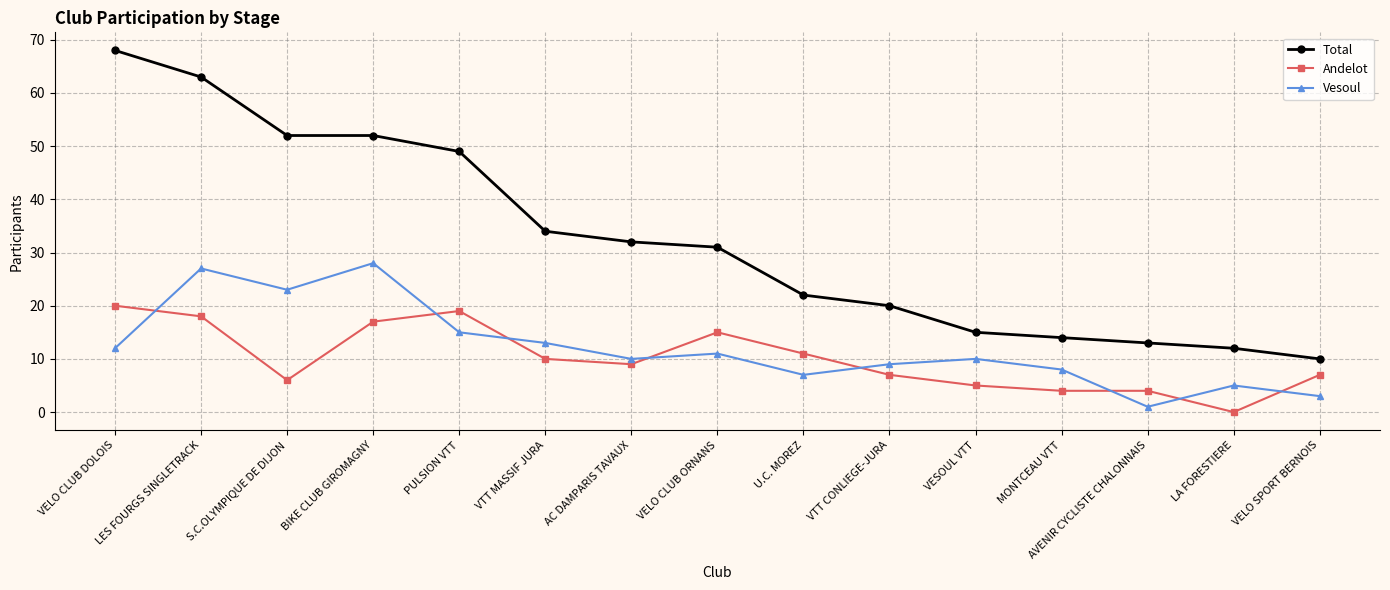

Reading right to left, list all the values displayed in this chart.

Total: VELO SPORT BERNOIS=10	LA FORESTIERE=12	AVENIR CYCLISTE CHALONNAIS=13	MONTCEAU VTT=14	VESOUL VTT=15	VTT CONLIEGE-JURA=20	U.C. MOREZ=22	VELO CLUB ORNANS=31	AC DAMPARIS TAVAUX=32	VTT MASSIF JURA=34	PULSION VTT=49	BIKE CLUB GIROMAGNY=52	S.C.OLYMPIQUE DE DIJON=52	LES FOURGS SINGLETRACK=63	VELO CLUB DOLOIS=68
Andelot: VELO SPORT BERNOIS=7	LA FORESTIERE=0	AVENIR CYCLISTE CHALONNAIS=4	MONTCEAU VTT=4	VESOUL VTT=5	VTT CONLIEGE-JURA=7	U.C. MOREZ=11	VELO CLUB ORNANS=15	AC DAMPARIS TAVAUX=9	VTT MASSIF JURA=10	PULSION VTT=19	BIKE CLUB GIROMAGNY=17	S.C.OLYMPIQUE DE DIJON=6	LES FOURGS SINGLETRACK=18	VELO CLUB DOLOIS=20
Vesoul: VELO SPORT BERNOIS=3	LA FORESTIERE=5	AVENIR CYCLISTE CHALONNAIS=1	MONTCEAU VTT=8	VESOUL VTT=10	VTT CONLIEGE-JURA=9	U.C. MOREZ=7	VELO CLUB ORNANS=11	AC DAMPARIS TAVAUX=10	VTT MASSIF JURA=13	PULSION VTT=15	BIKE CLUB GIROMAGNY=28	S.C.OLYMPIQUE DE DIJON=23	LES FOURGS SINGLETRACK=27	VELO CLUB DOLOIS=12